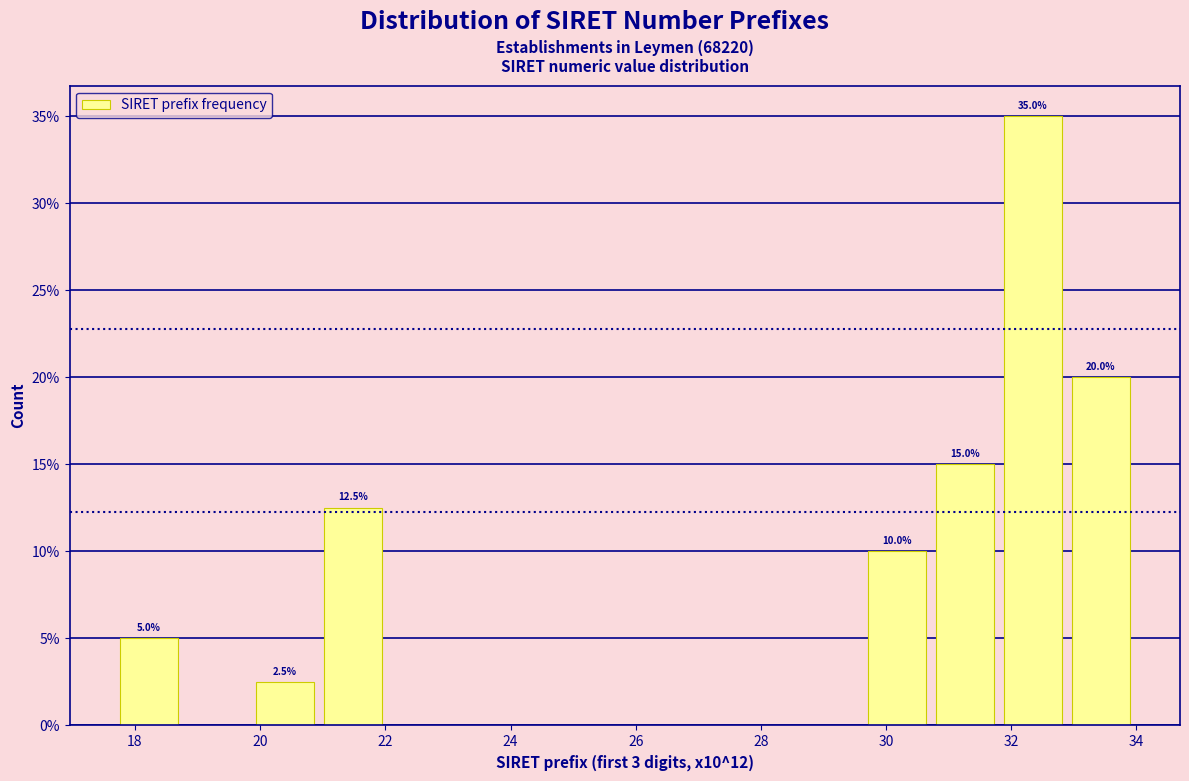

Over which range of the x-axis is the bar tallest?

31.8 to 32.8